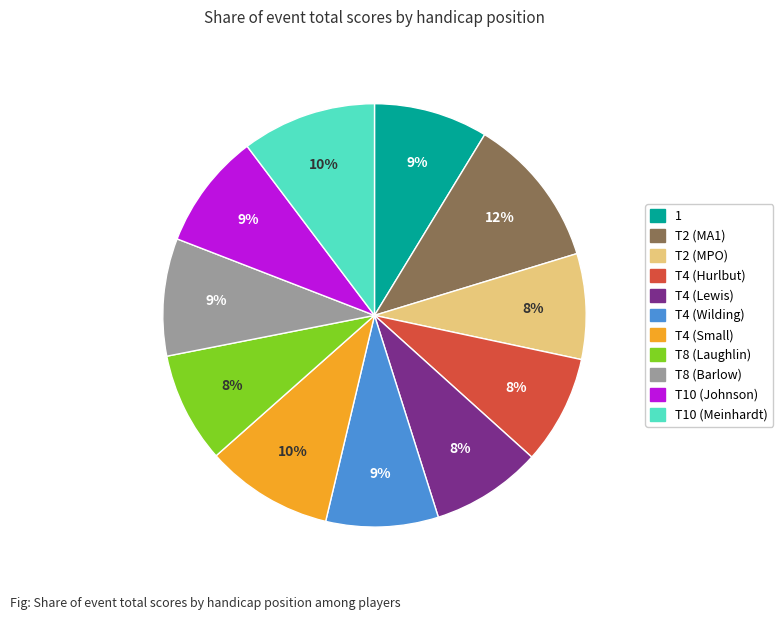

To the nearest percent, what is the combined percentage of T4 (Small) and T10 (Johnson)?

19%